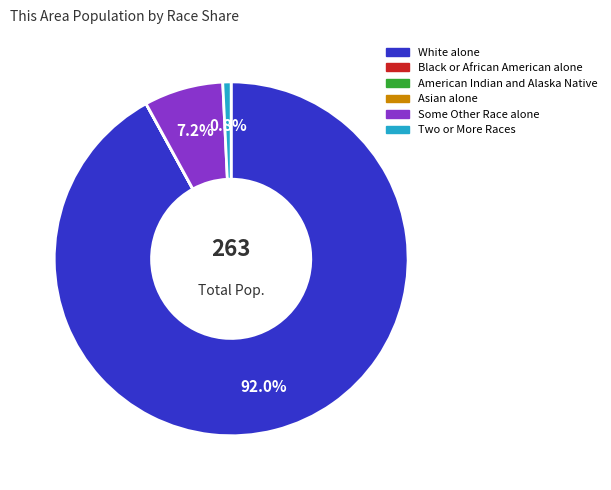

What portion of the pie excludes Some Other Race alone?

92.8%